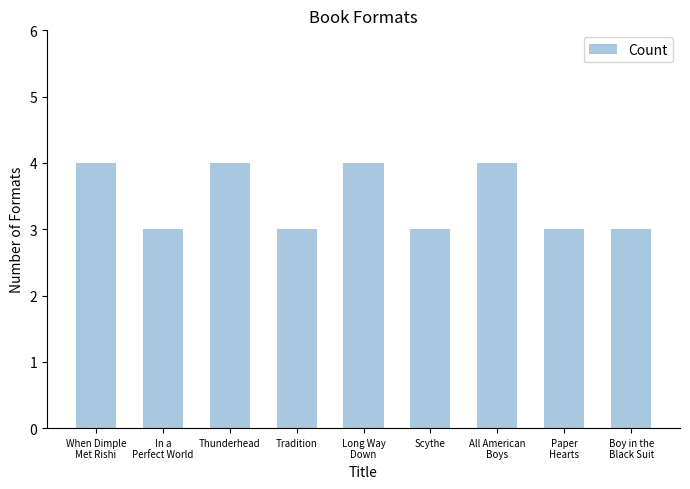

What is the label of the 8th bar from the left?

Paper
Hearts